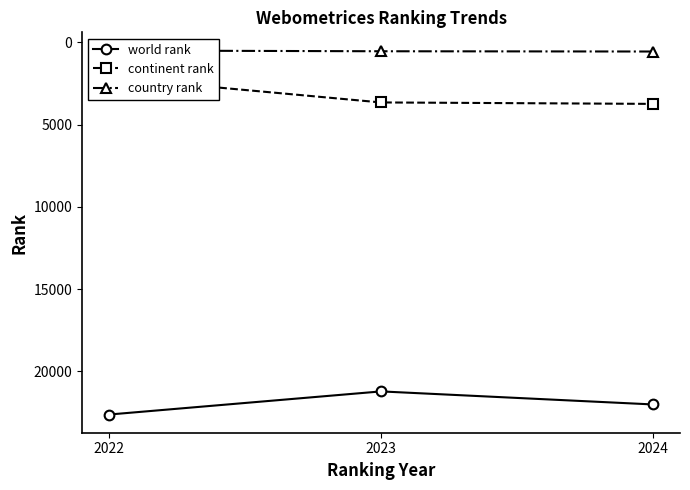

What is the value of the country rank point at the 2nd from the left?

538